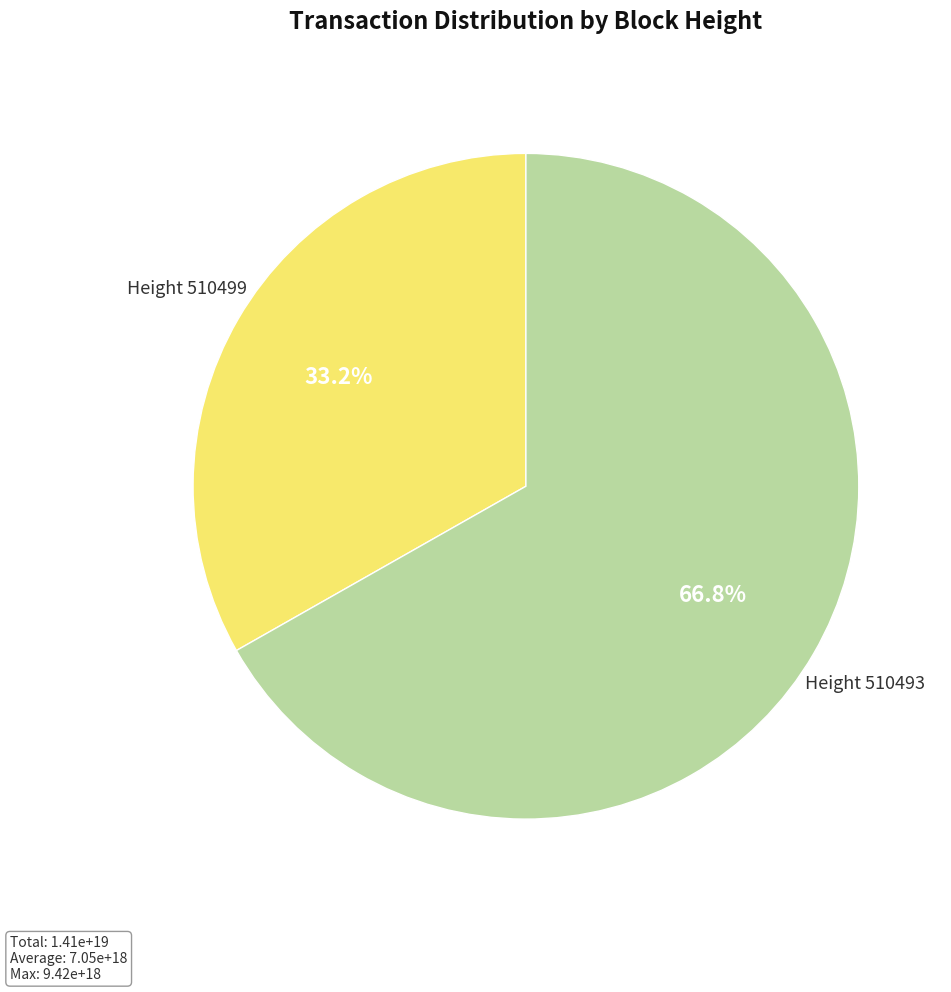

Count the number of slices in the pie.

2